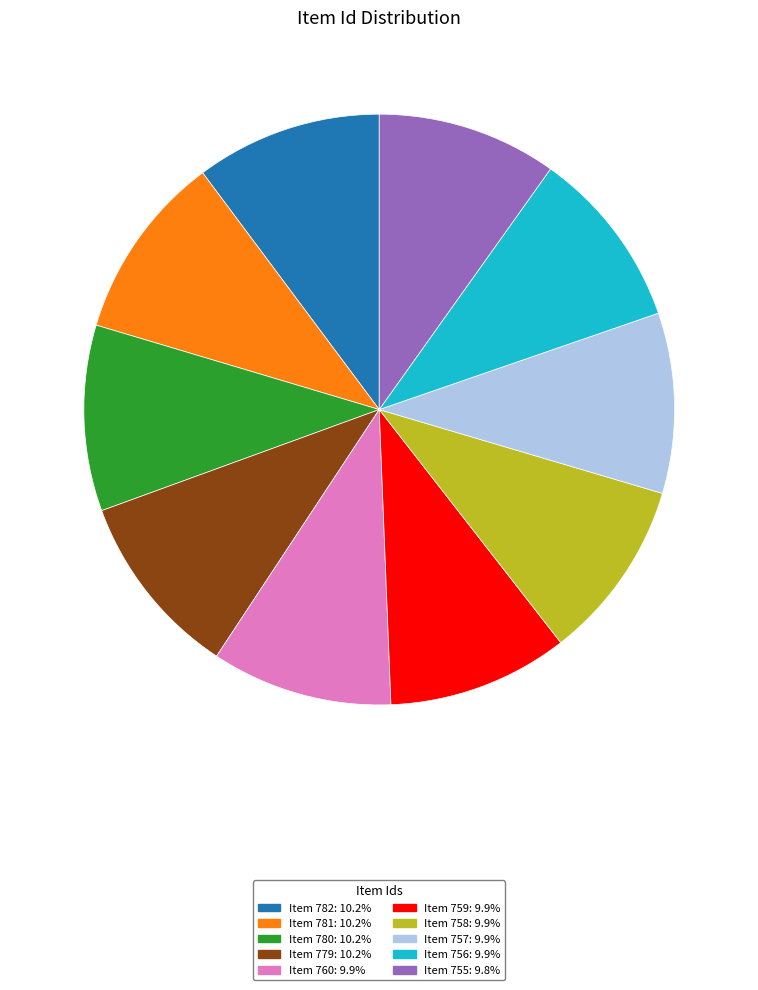

Does Item 758 represent more than half of the total?

No